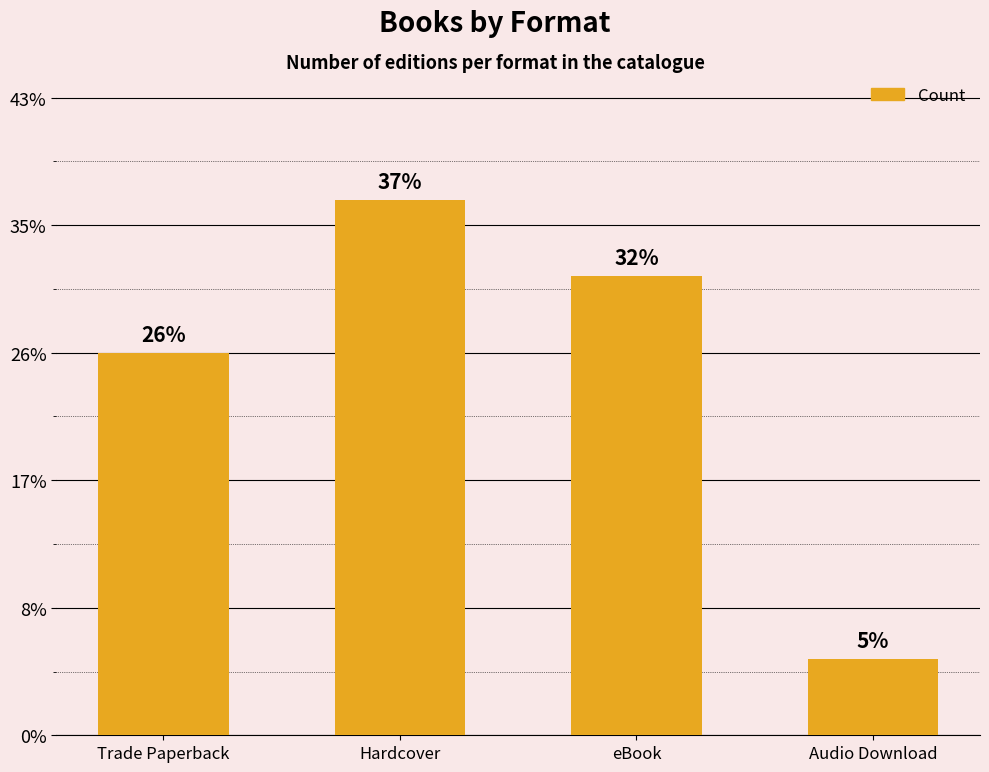

Are the bars horizontal?

No